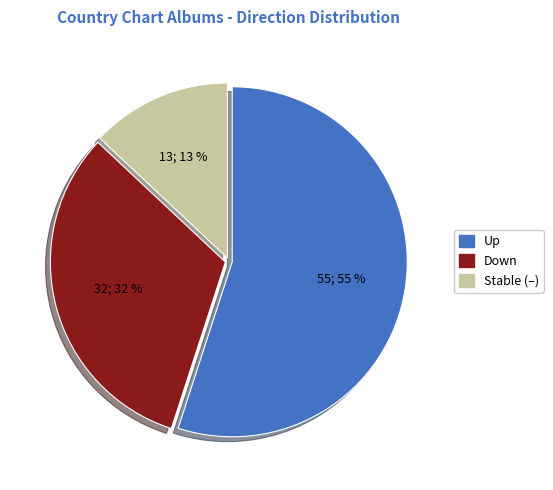

Does any single category account for the majority?

Yes